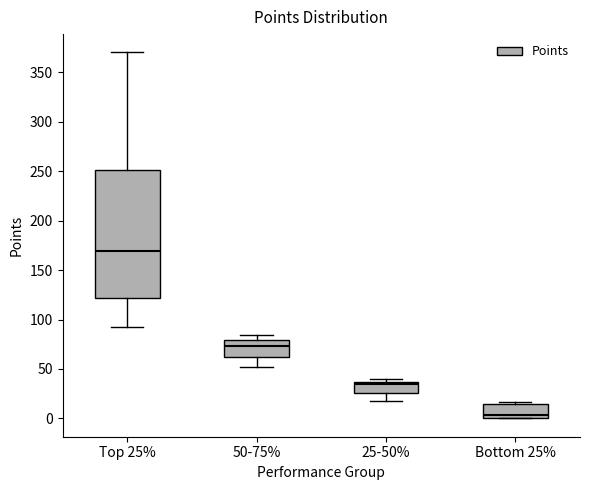

Which box's median line is the lowest?

Bottom 25%